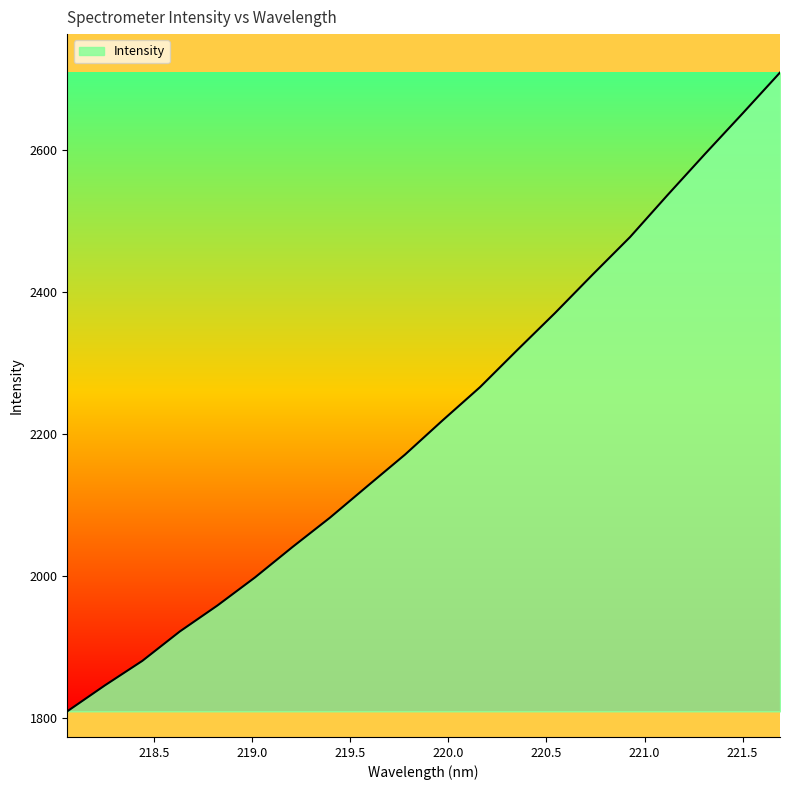

What is the maximum value shown in the chart?

2709.4